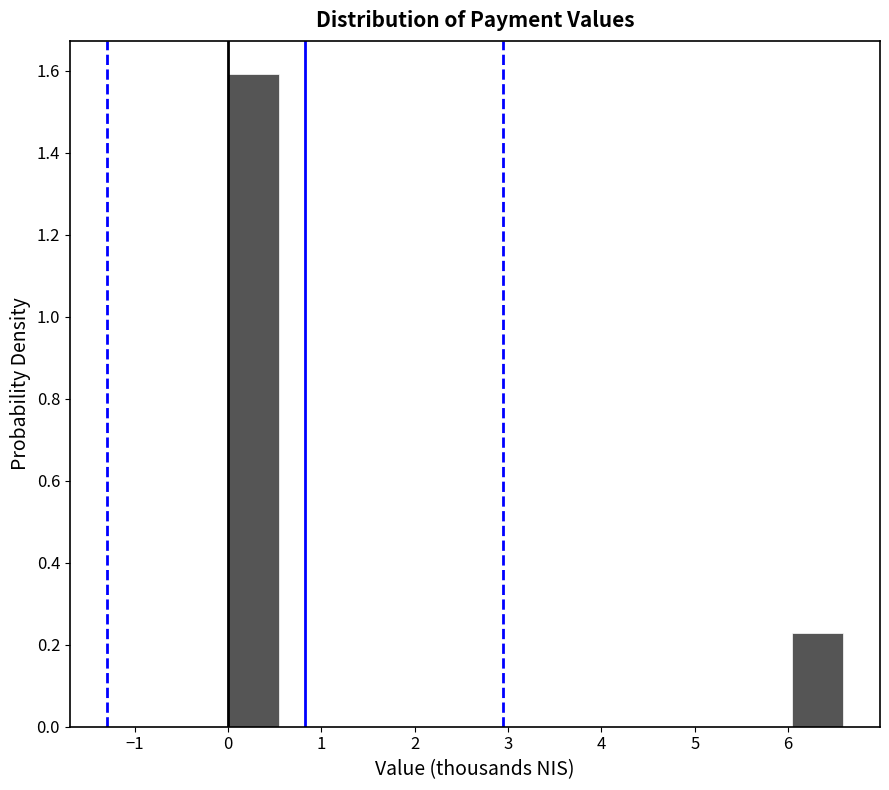

How tall is the bar that spans 6.0 to 6.6 on the x-axis? Neither the bar edges nor the heights are printed on the chart, so give them approximately, as read against the axes.

0.22